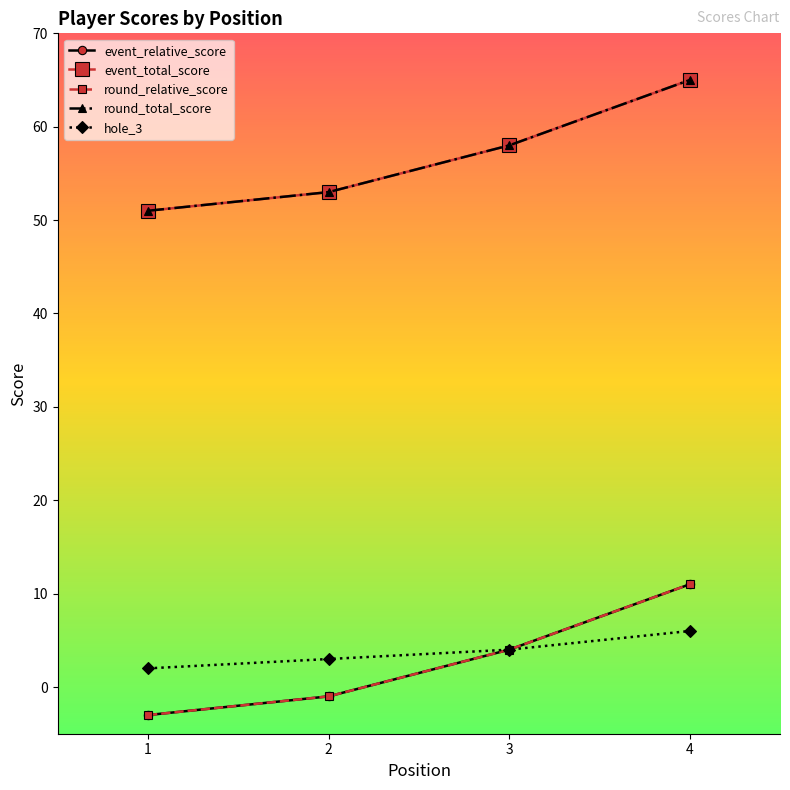

At which category is the sum across all series the highest?

4